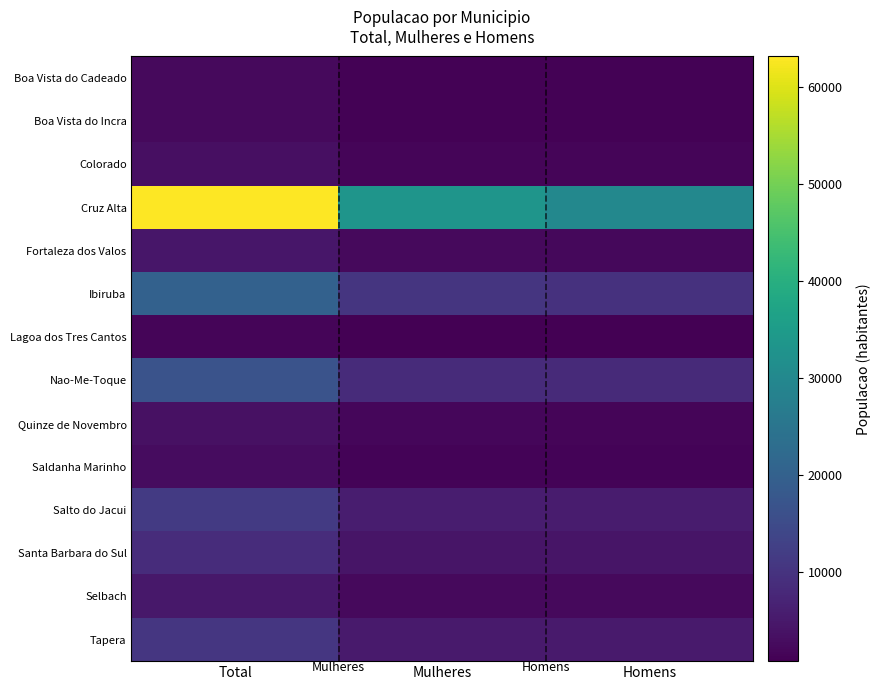

What is the total value across all series at Mulheres?

81298